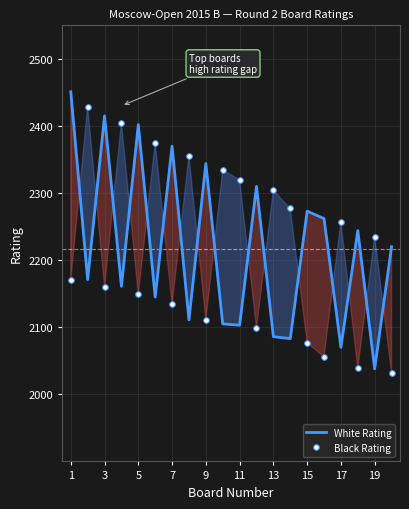

The Black Rating series shows 572 at 13. True or false?

False